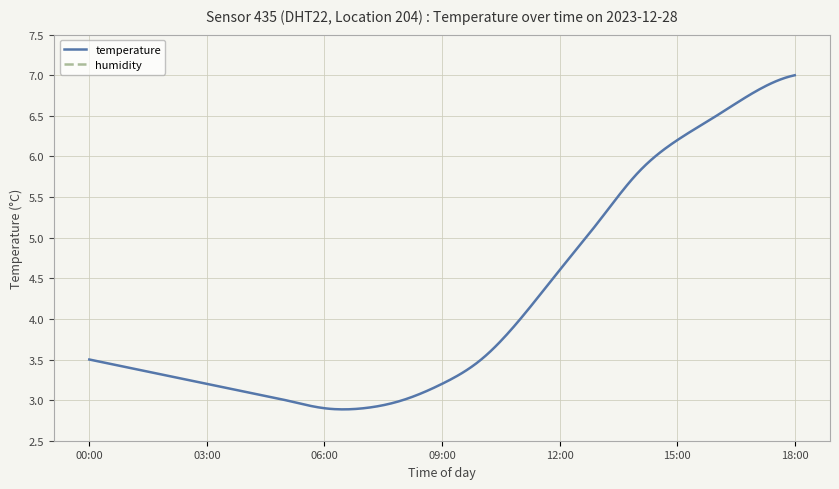

What is the lowest value of the temperature series?

2.9